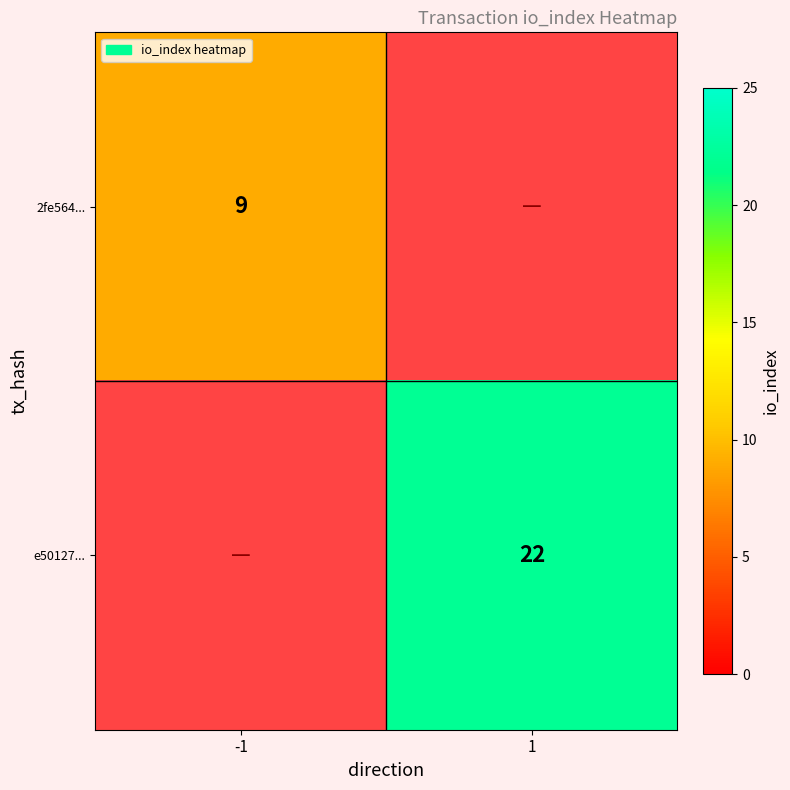

True or false: 2fe564... has a value of 9 at -1.

True